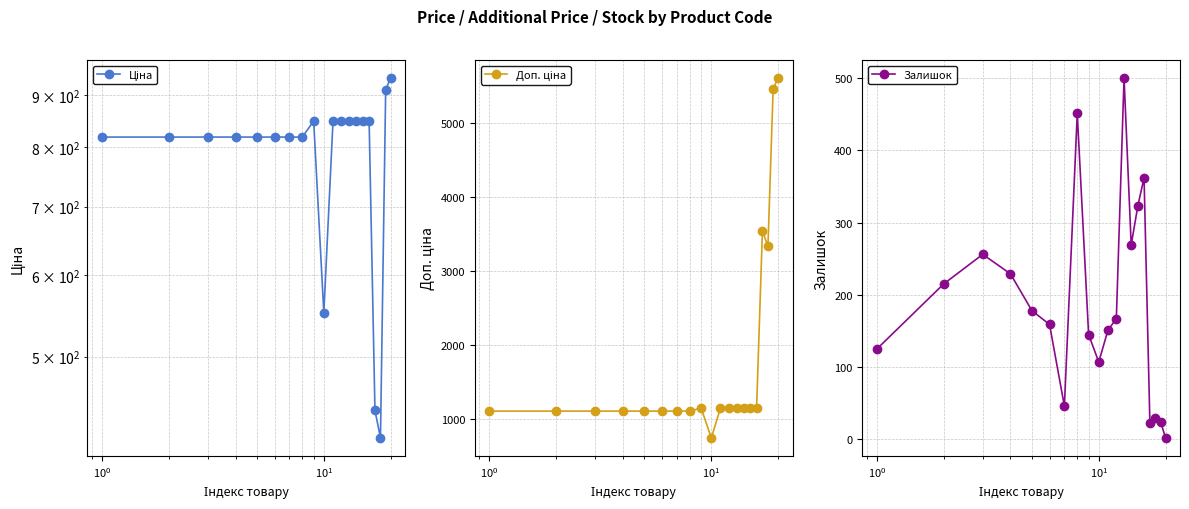

Which series has the widest spread of values?

Доп. ціна